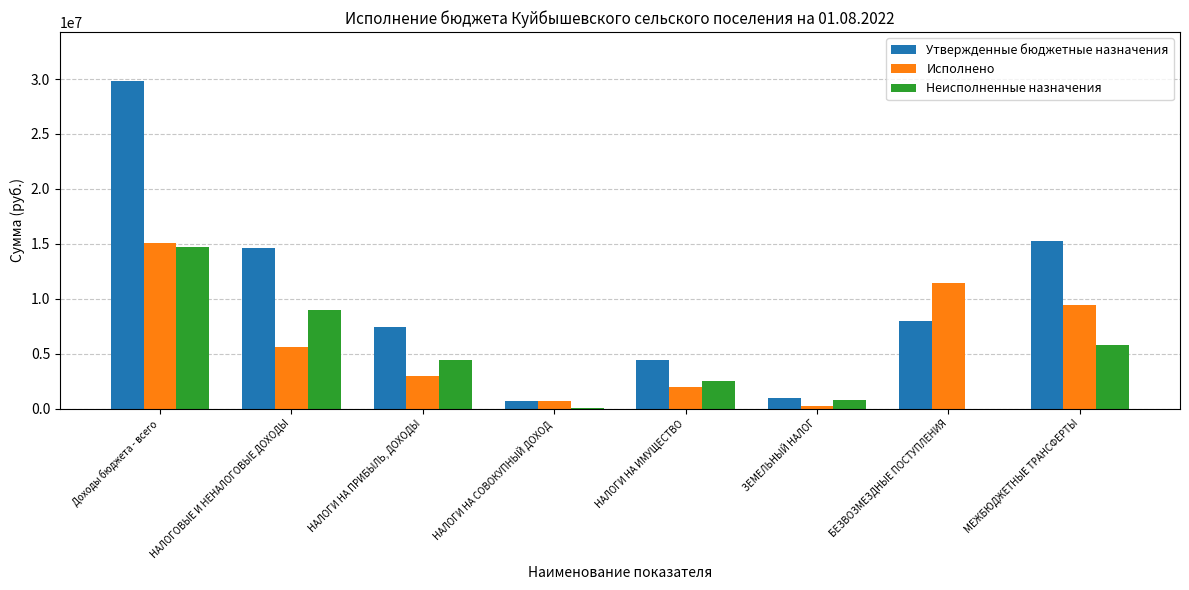

Between НАЛОГОВЫЕ И НЕНАЛОГОВЫЕ ДОХОДЫ and НАЛОГИ НА ИМУЩЕСТВО, which series saw the biggest shift?

Утвержденные бюджетные назначения